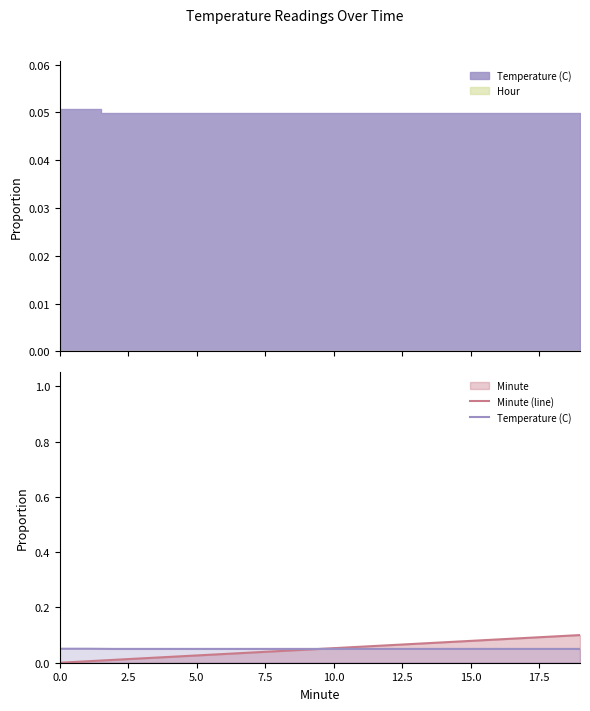

What position from the left is 9?

10